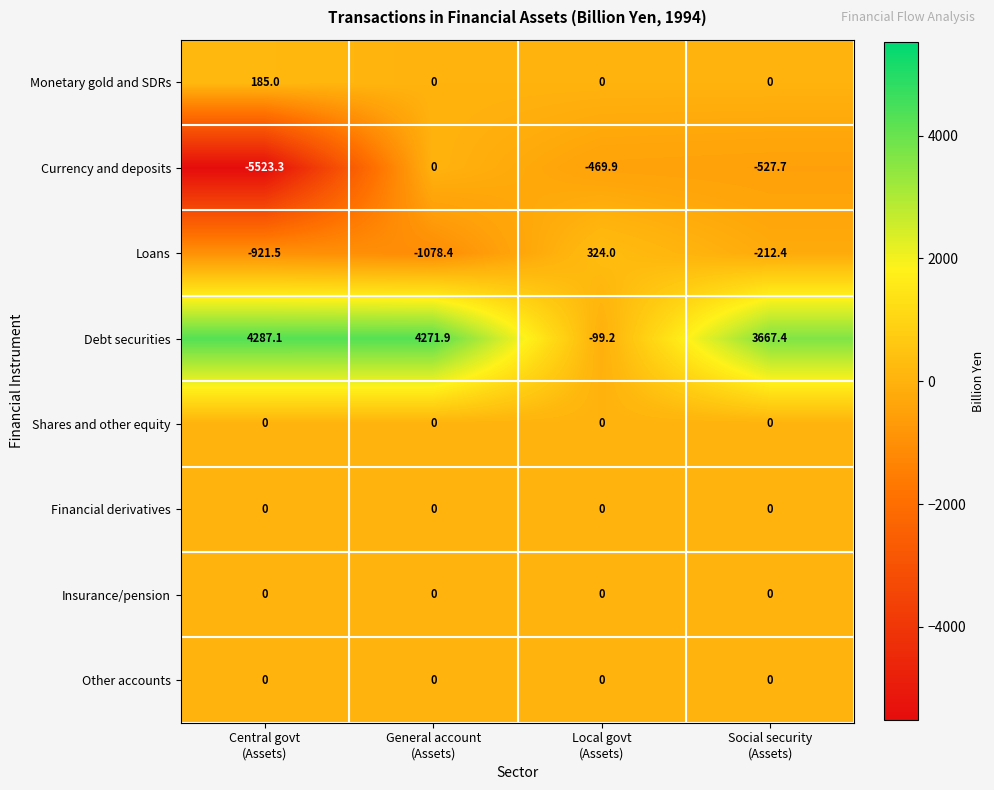

What is the difference between the maximum and minimum values in the Currency and deposits series?

5523.3